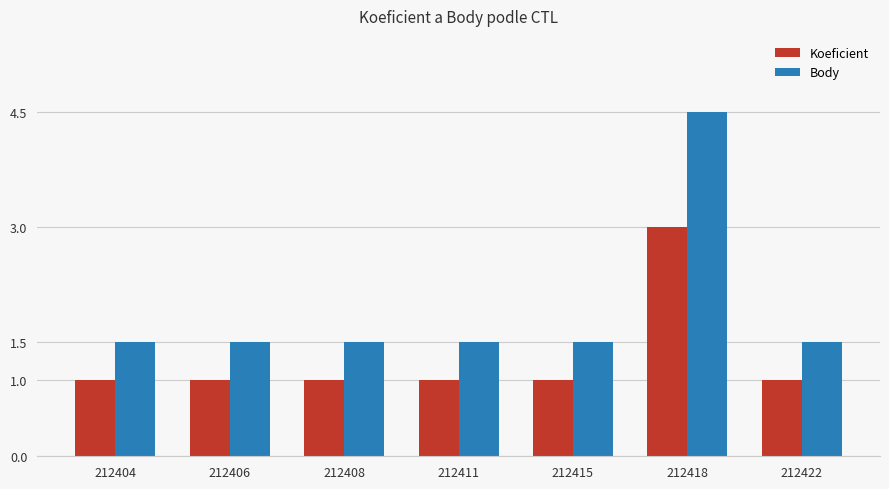

What is the average value of the Koeficient series?

1.3